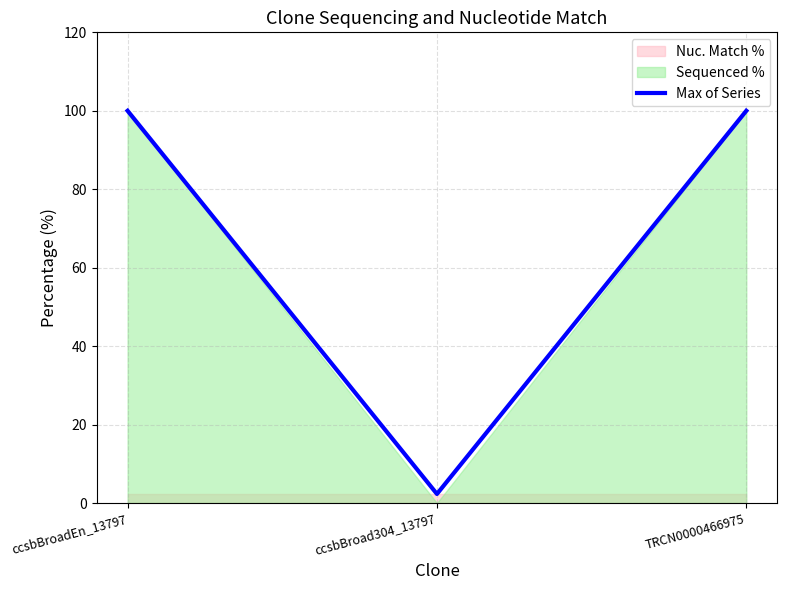

How many values are below 100?

1